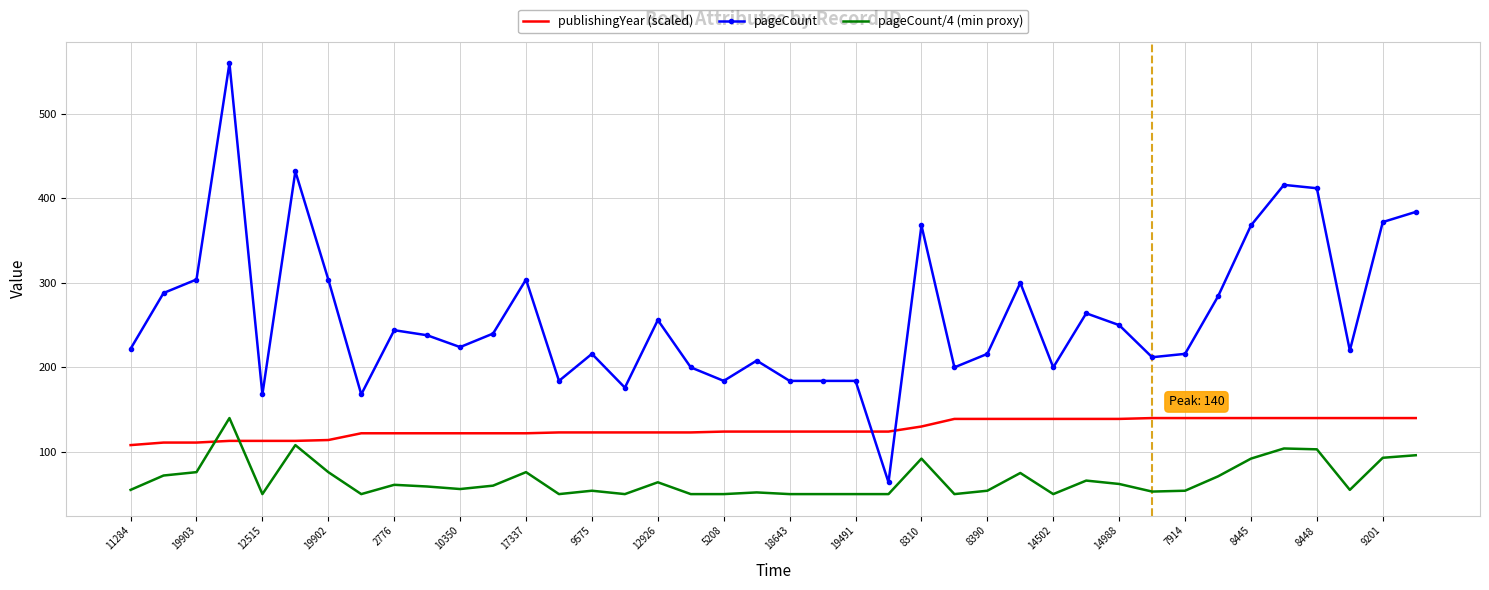

How many categories are shown in the chart?

40